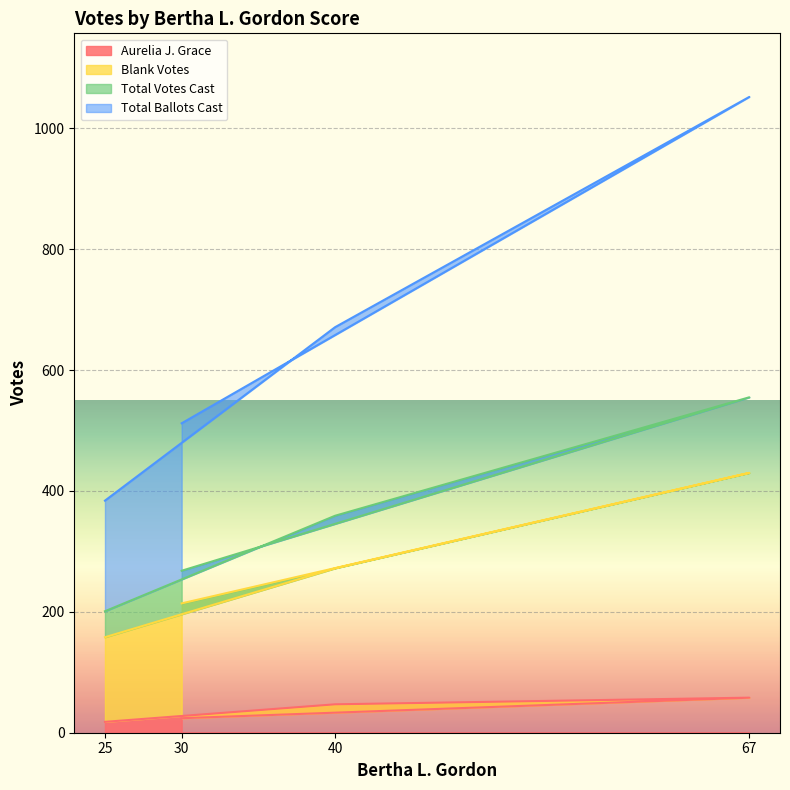

List the series in order of their peak value, lowest first.

Aurelia J. Grace, Blank Votes, Total Votes Cast, Total Ballots Cast